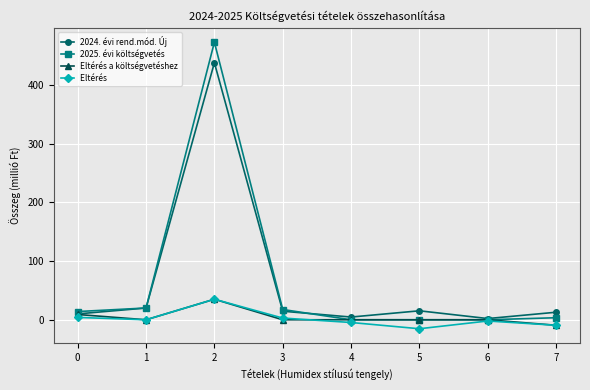

What is the maximum value shown in the chart?

473.0